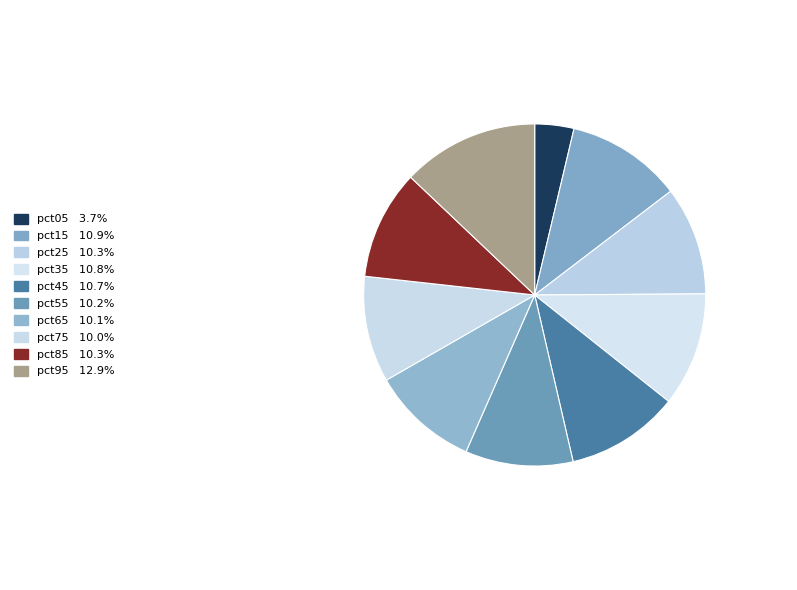

How many slices are in this pie chart?

10